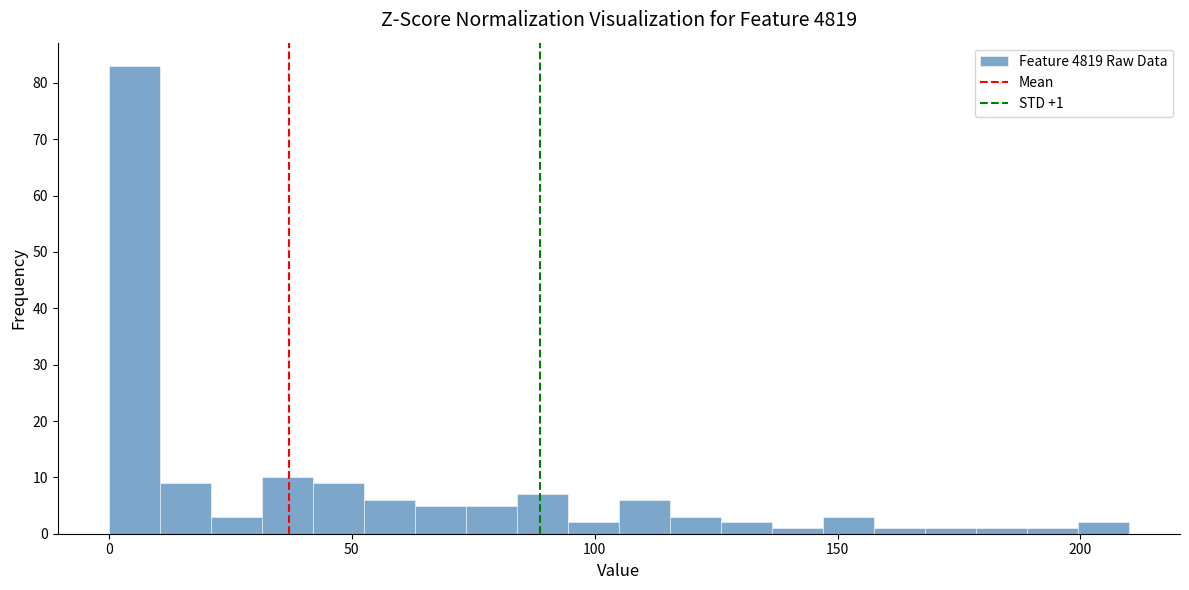

Read against the x-axis, roughly where is the centre of the tallest bar?

5